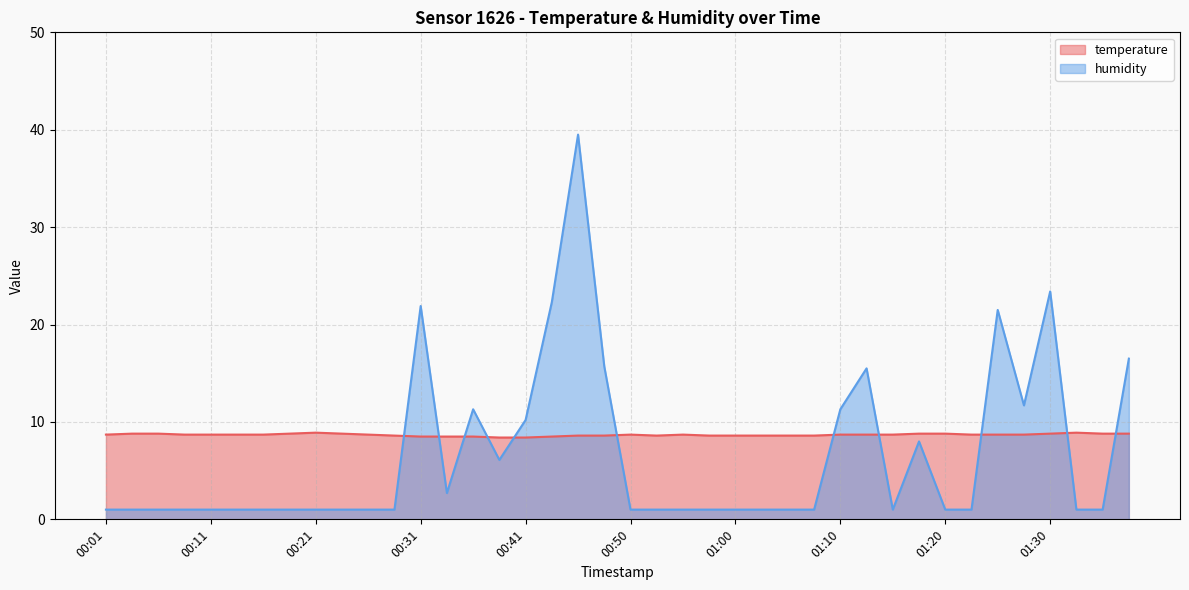

Does the chart have visible grid lines?

Yes